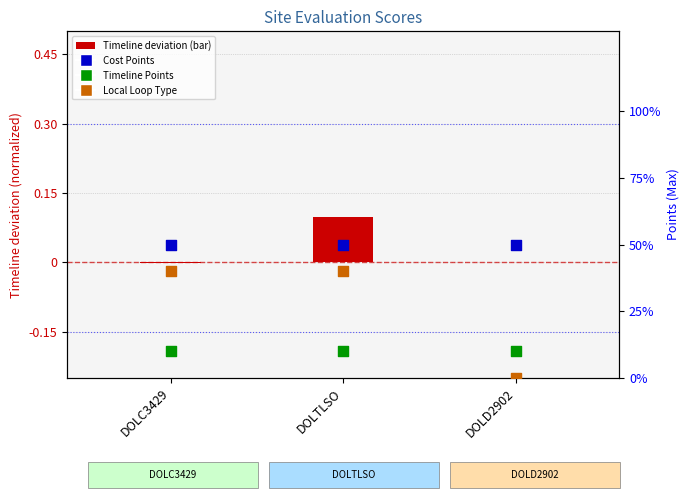

Which series has the largest Y range (max minus min)?

Local Loop Type